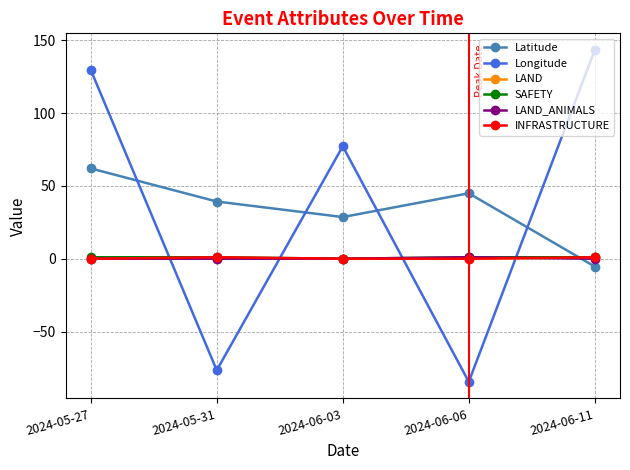

True or false: Longitude and LAND intersect in this chart.

True